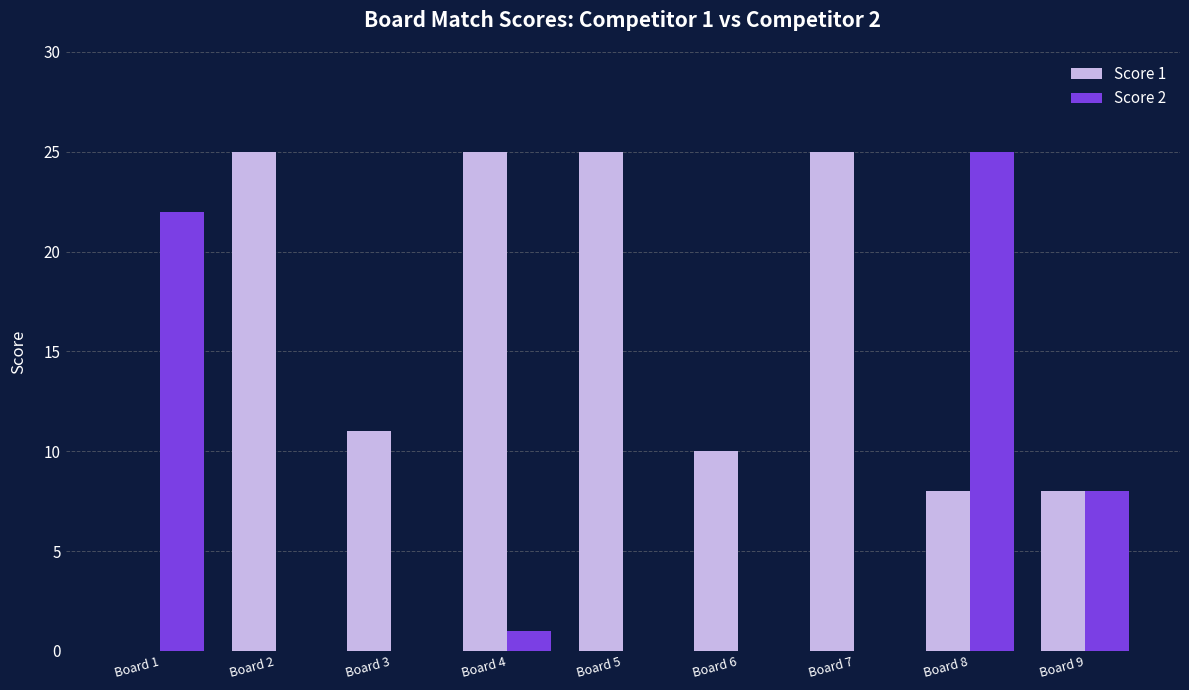

What are all the series names shown in the legend?

Score 1, Score 2